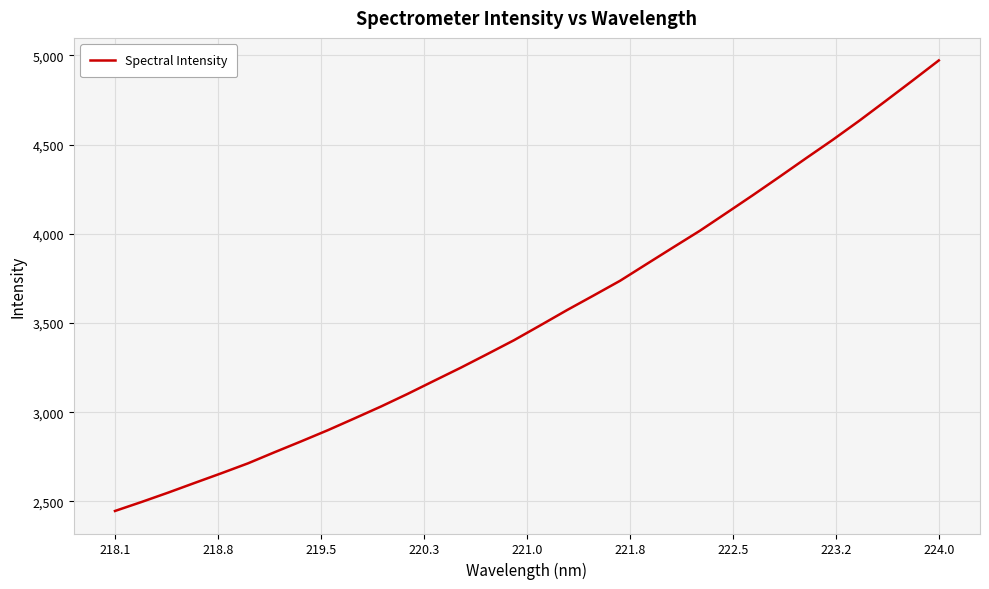

What is the difference between the maximum and minimum values?

2525.4